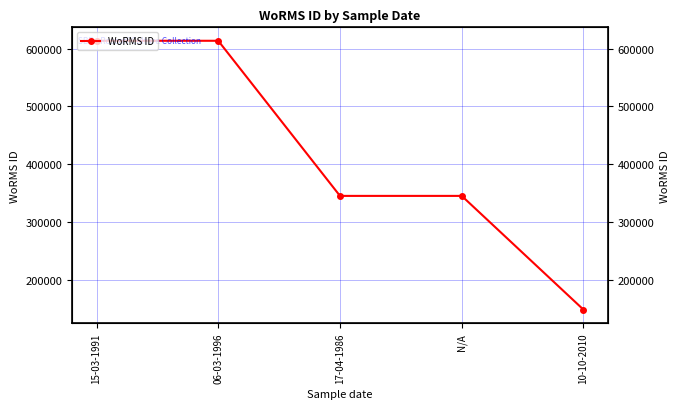

What is the value of the 3rd point from the left?

345459